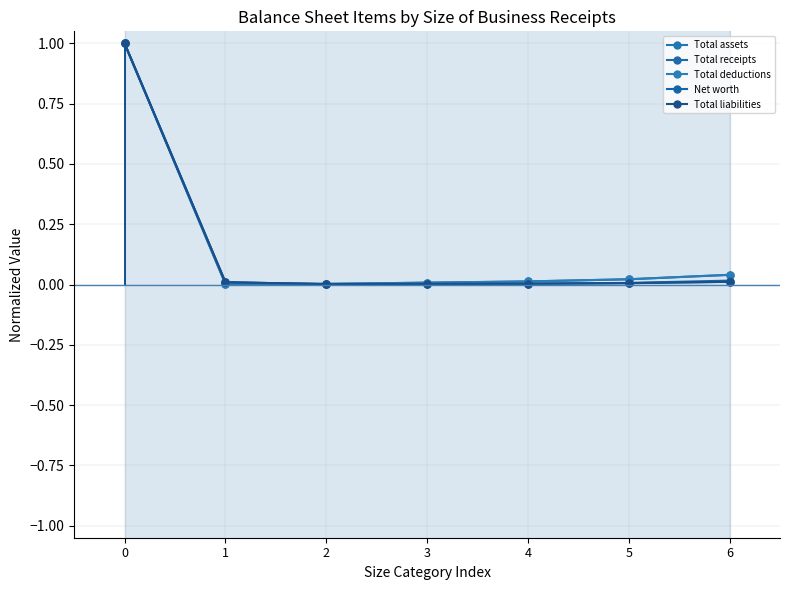

Reading left to right, list all the values displayed in this chart.

Total assets: 1.0	0.0	0.0	0.0	0.0	0.0	0.0
Total receipts: 1.0	0.0	0.0	0.0	0.0	0.0	0.0
Total deductions: 1.0	0.0	0.0	0.0	0.0	0.0	0.0
Net worth: 1.0	0.0	0.0	0.0	0.0	0.0	0.0
Total liabilities: 1.0	0.0	0.0	0.0	0.0	0.0	0.0